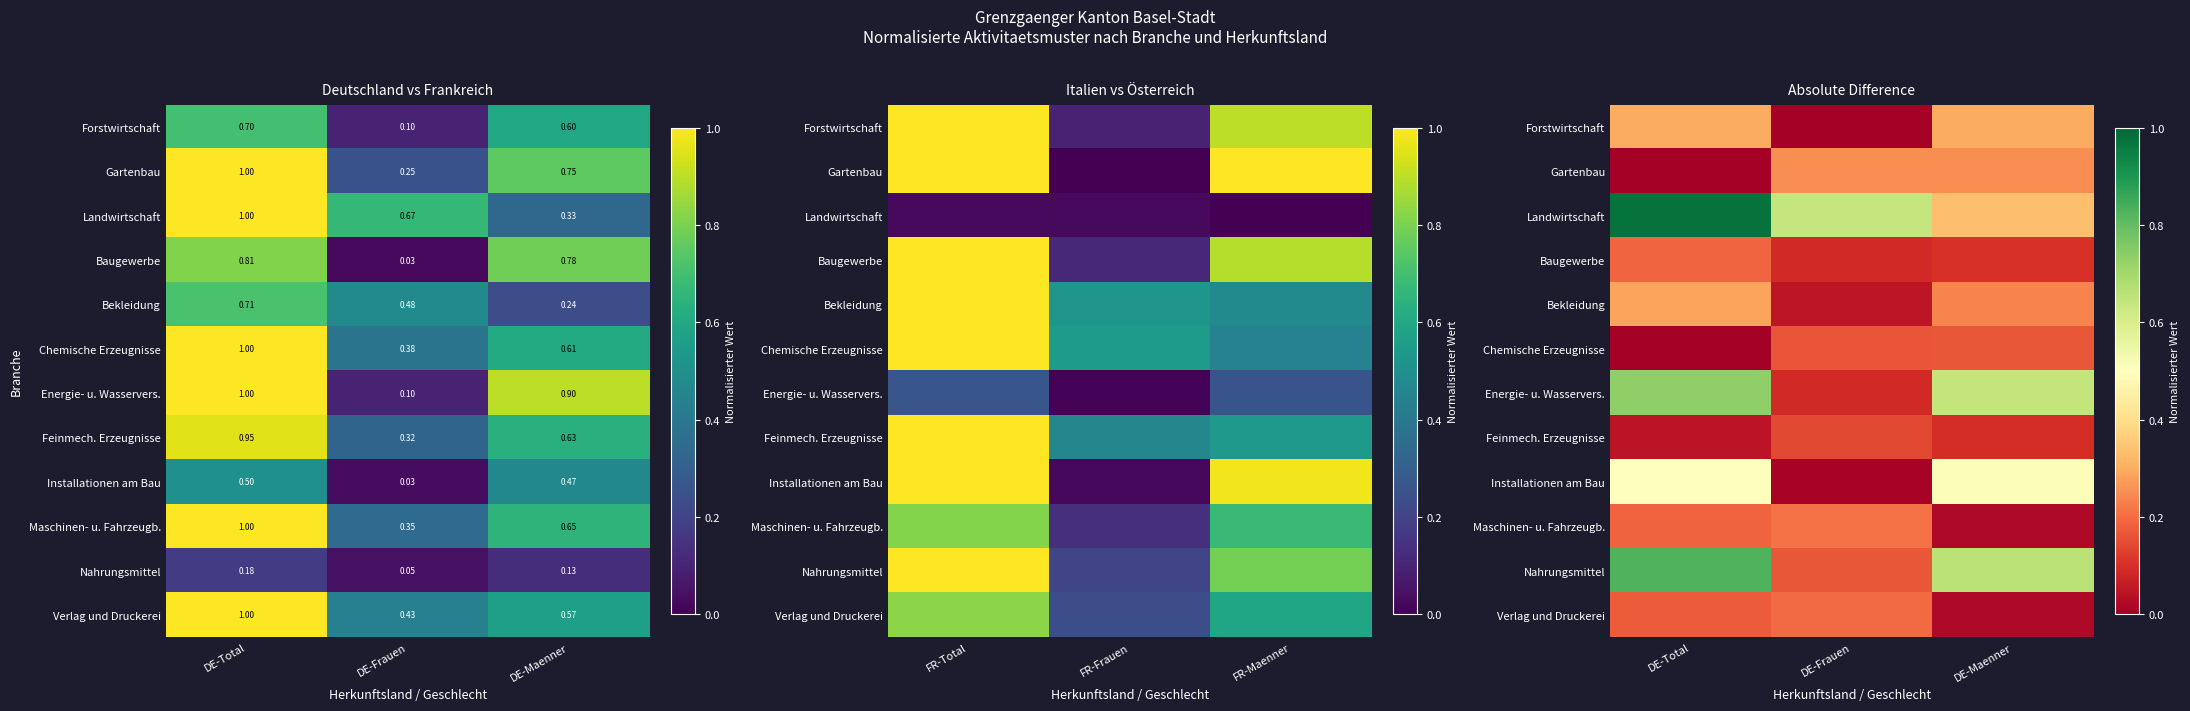

Is the value of Landwirtschaft at DE-Total greater than the value of Verlag und Druckerei at DE-Frauen?

Yes